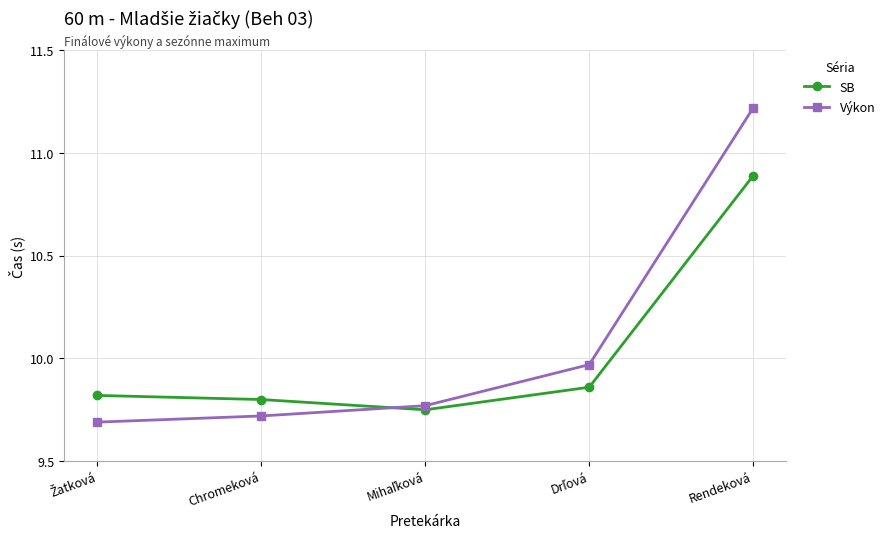

How many intersections are there between SB and Výkon?

1